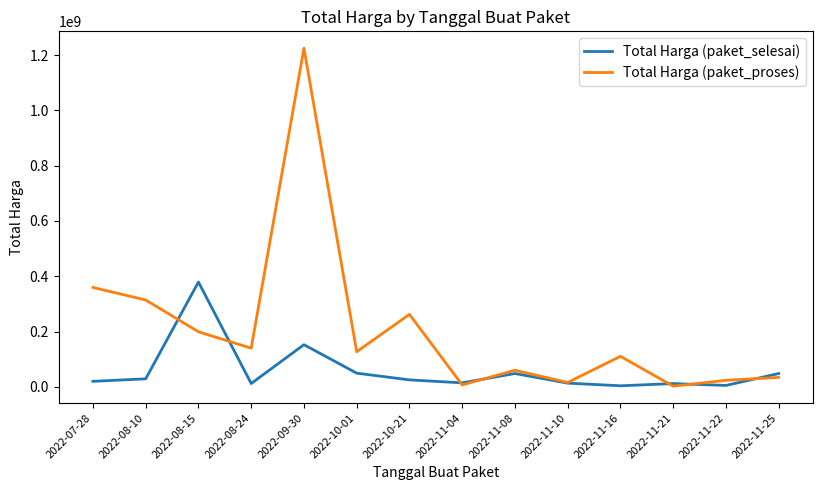

Where is Total Harga (paket_proses) nearest to the value 613538875?

2022-07-28